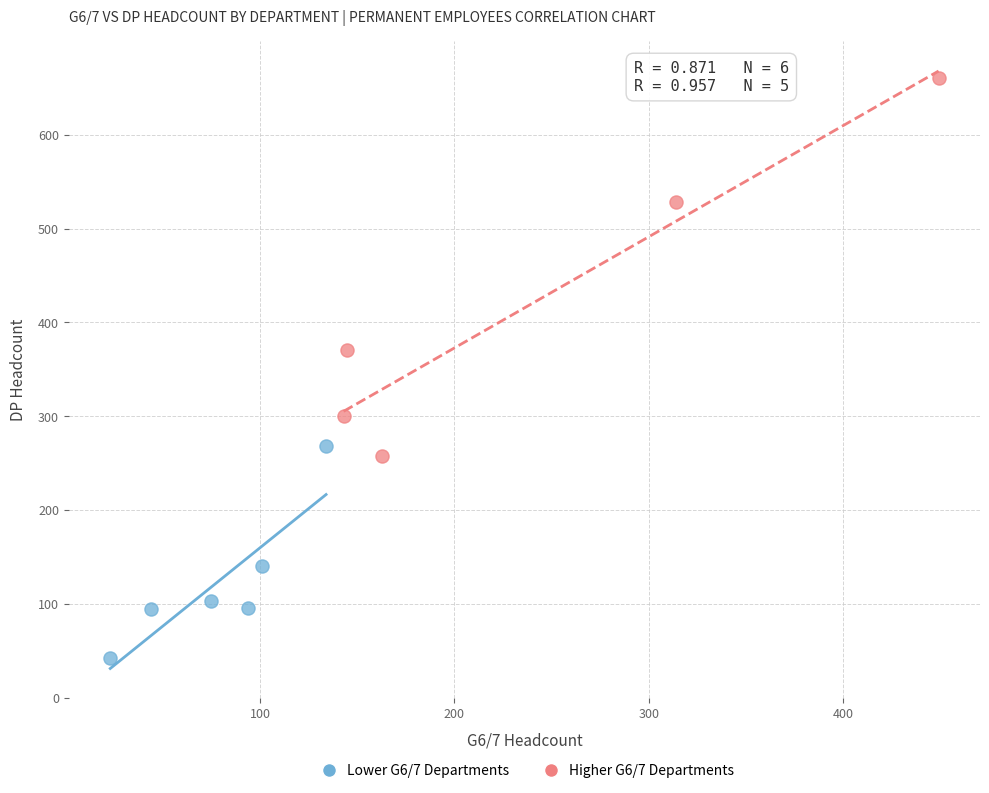

Which series reaches the minimum Y coordinate?

Lower G6/7 Departments